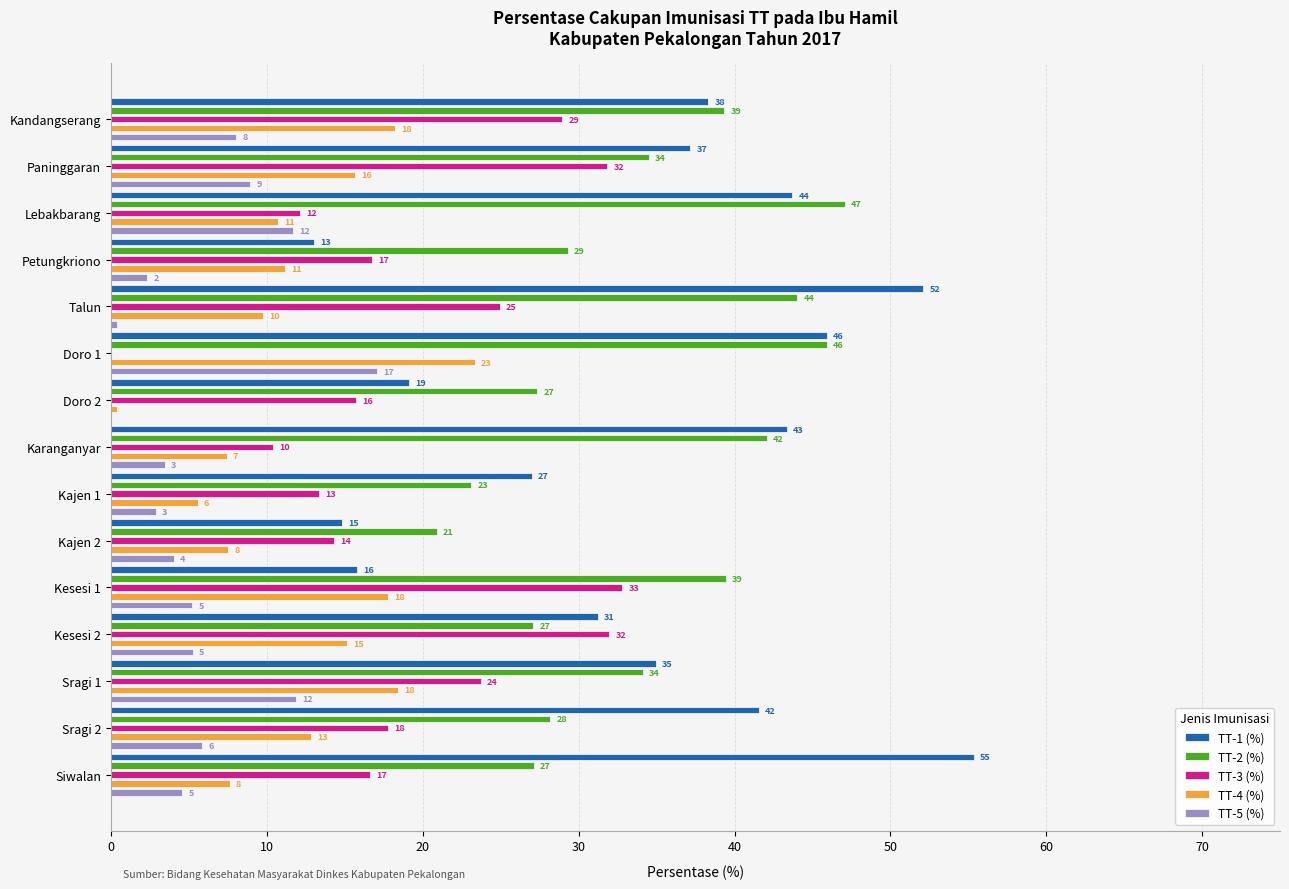

What are all the series names shown in the legend?

TT-1 (%), TT-2 (%), TT-3 (%), TT-4 (%), TT-5 (%)